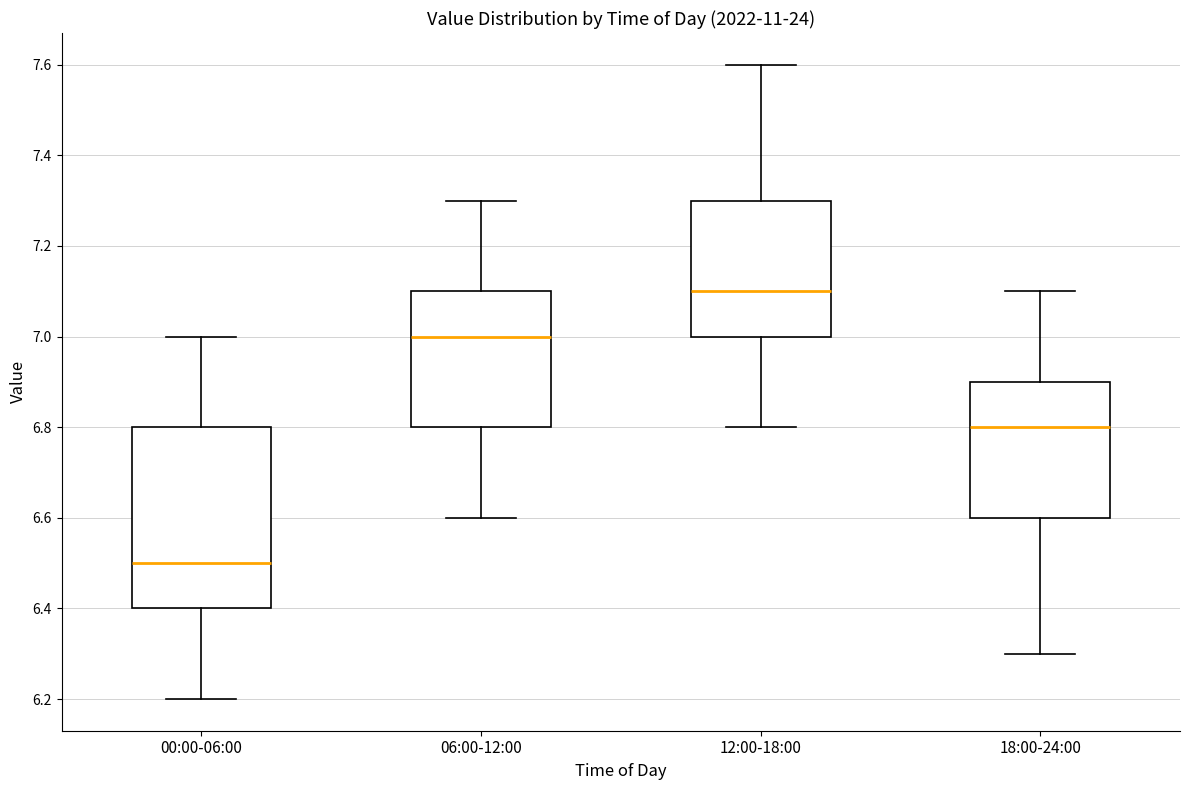

Reading left to right, transcribe this box plot: for each box, give where its median line is, the range the box spans, and where its two whiskers end, as read against the y-axis. The values are not printed on the chart, so give them approximately, as read against the axis.

00:00-06:00: median 6.5, box 6.4 to 6.8, whiskers 6.2 to 7.0
06:00-12:00: median 7.0, box 6.8 to 7.1, whiskers 6.6 to 7.3
12:00-18:00: median 7.1, box 7.0 to 7.3, whiskers 6.8 to 7.6
18:00-24:00: median 6.8, box 6.6 to 6.9, whiskers 6.3 to 7.1